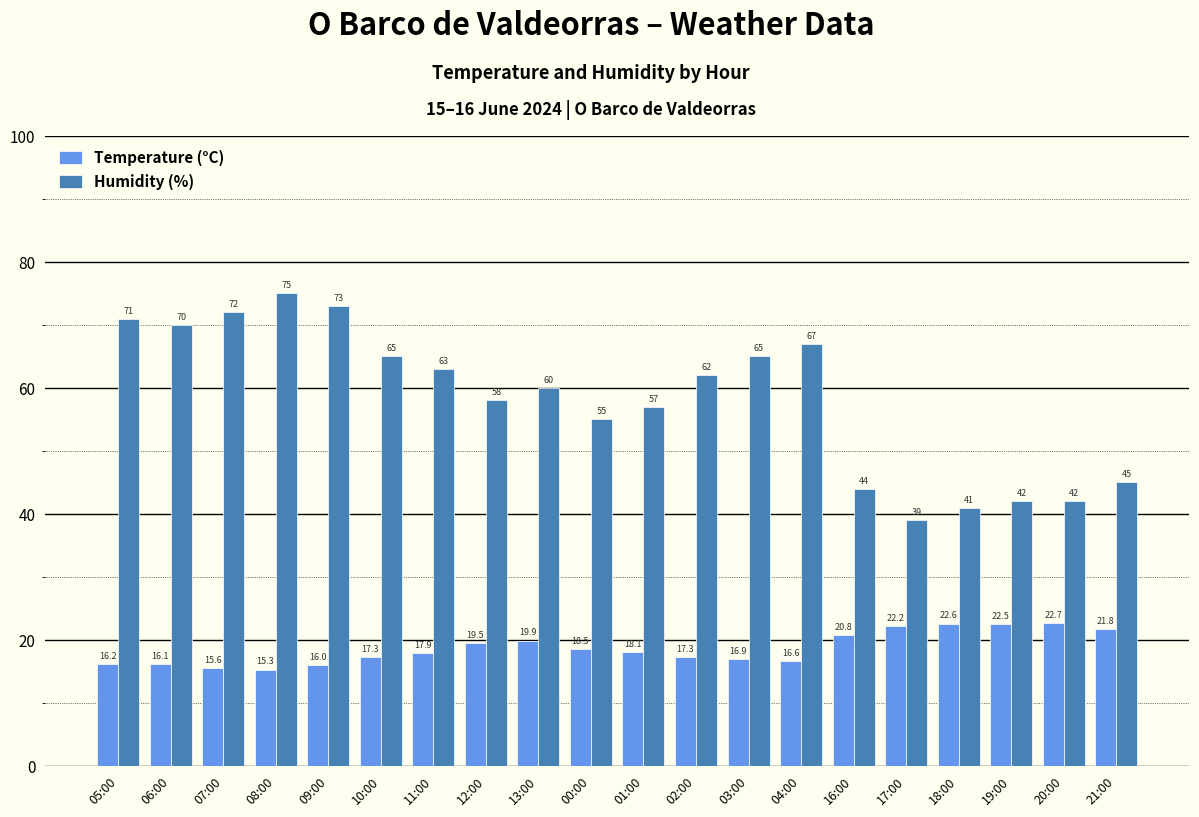

Reading left to right, list all the values displayed in this chart.

Temperature (°C): 16.2	16.1	15.6	15.3	16.0	17.3	17.9	19.5	19.9	18.5	18.1	17.3	16.9	16.6	20.8	22.2	22.6	22.5	22.7	21.8
Humidity (%): 71.0	70.0	72.0	75.0	73.0	65.0	63.0	58.0	60.0	55.0	57.0	62.0	65.0	67.0	44.0	39.0	41.0	42.0	42.0	45.0